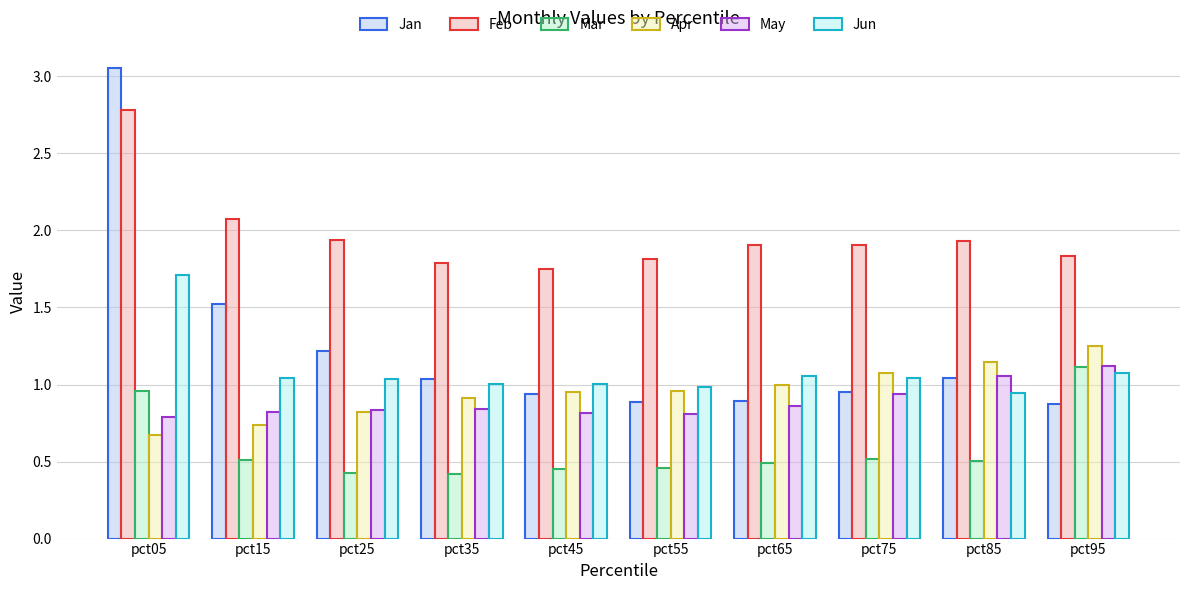

What is the difference between the Jan values at pct15 and pct45?

0.6